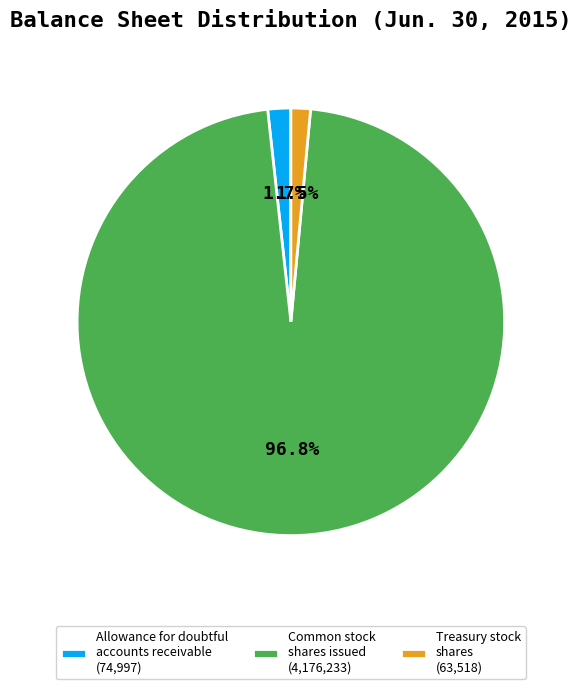

Is the sum of Treasury stock shares (63,518) and Allowance for doubtful accounts receivable (74,997) greater than half?

No